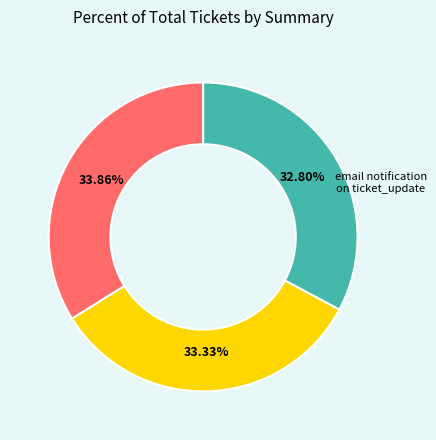

Rank the categories by value from lowest to highest.

email notification on ticket_update, Crash when parsing X-Spam-Score headers, Configuration flag for SpamAssassin